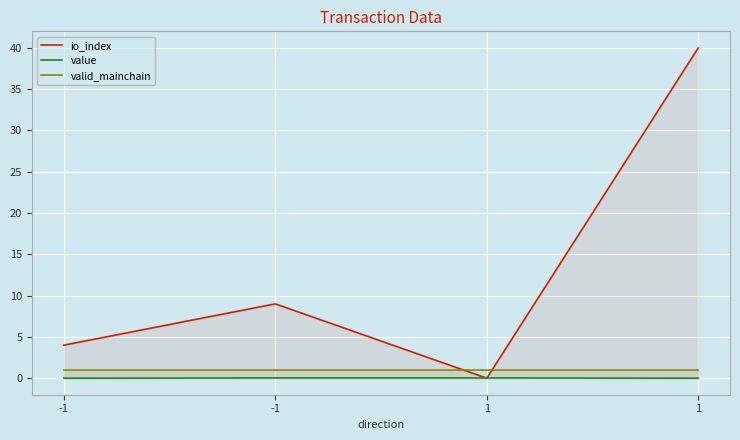

True or false: io_index and valid_mainchain cross at least once.

True